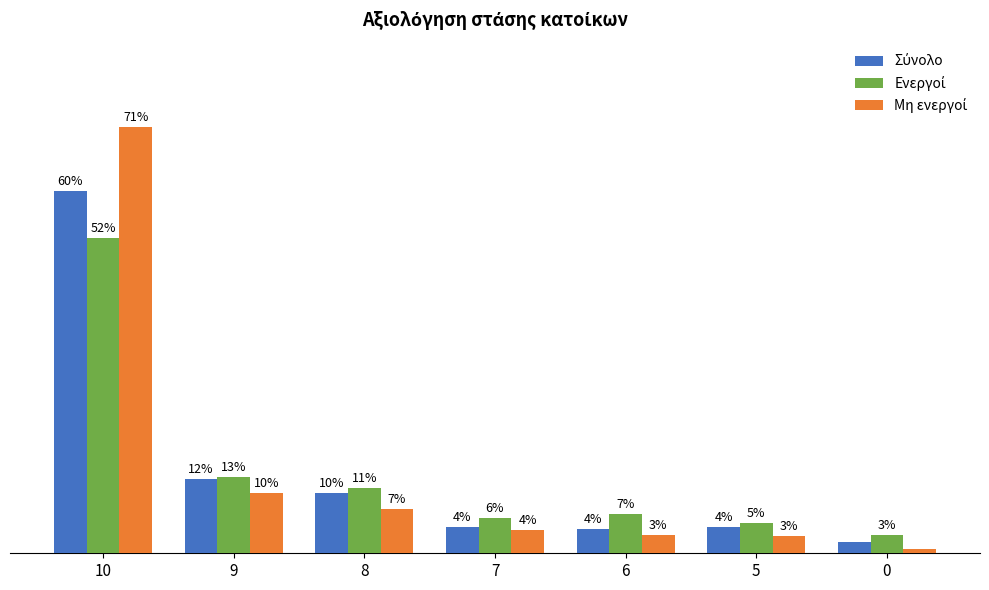

Does the chart contain stacked bars?

No